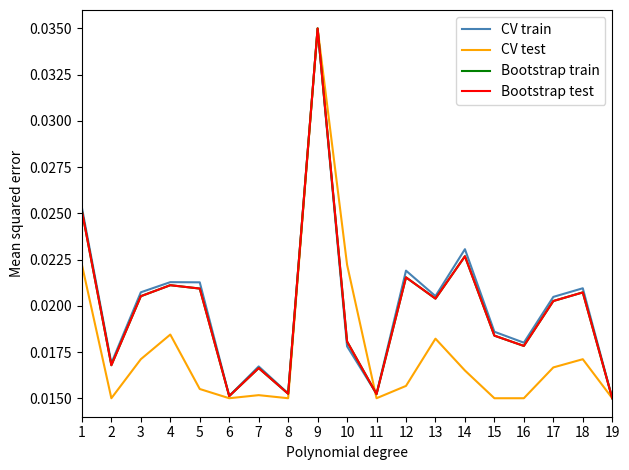

Between 7 and 15, which series saw the biggest shift?

CV train